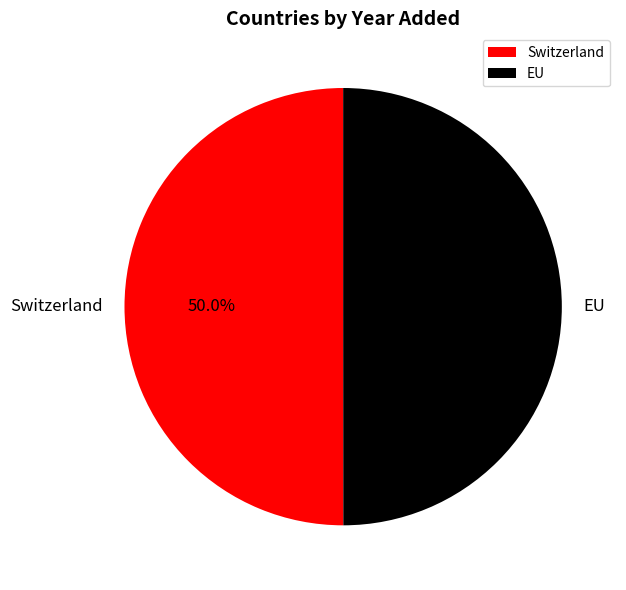

How much of the chart is everything except Switzerland?

50.0%